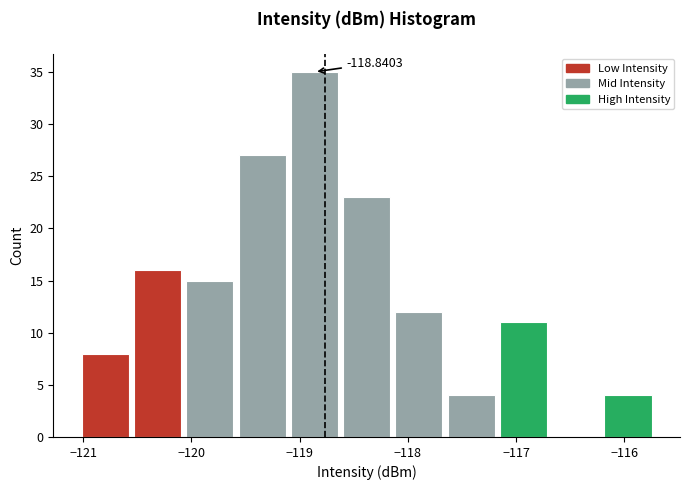

Over which range of the x-axis is the bar tallest?

-119.1 to -118.6